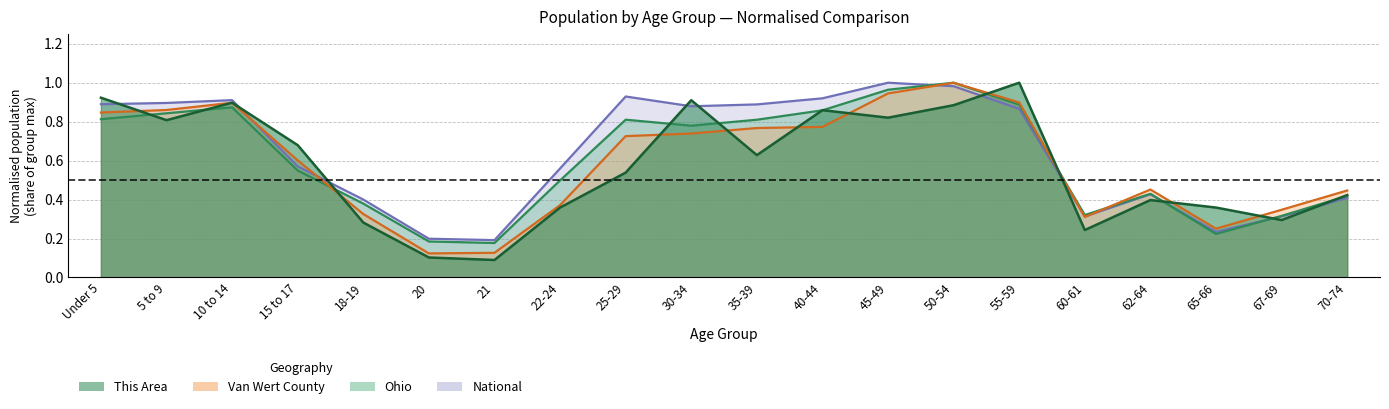

After their last crossing, which series has the higher values: Van Wert County or Ohio?

Van Wert County